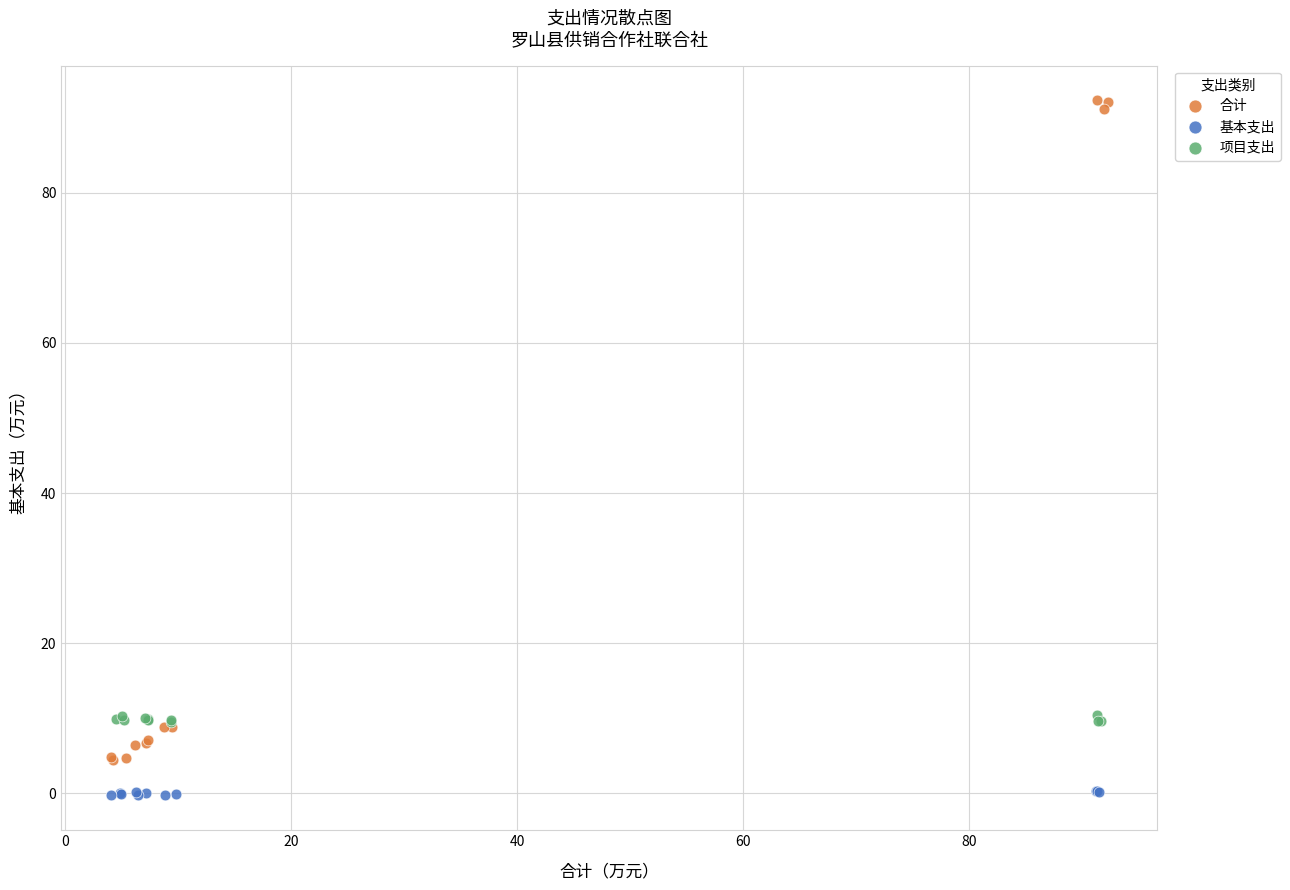

Which series contains the highest Y value?

合计